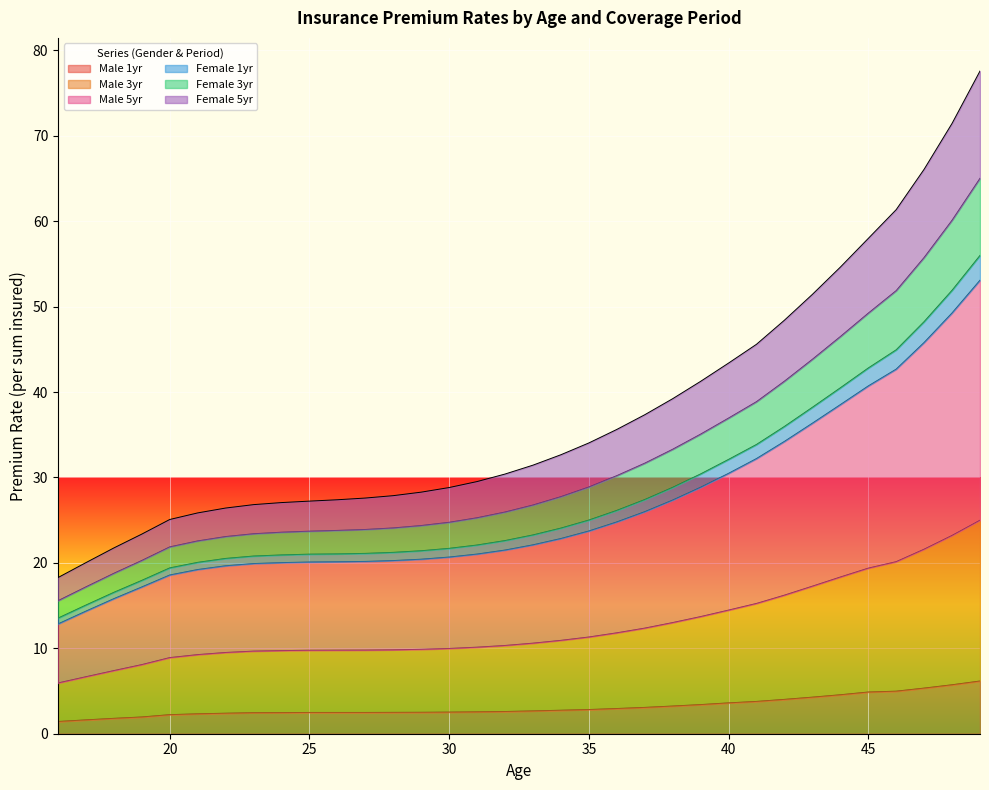

The Female 1yr series shows 68.0 at 41. True or false?

False